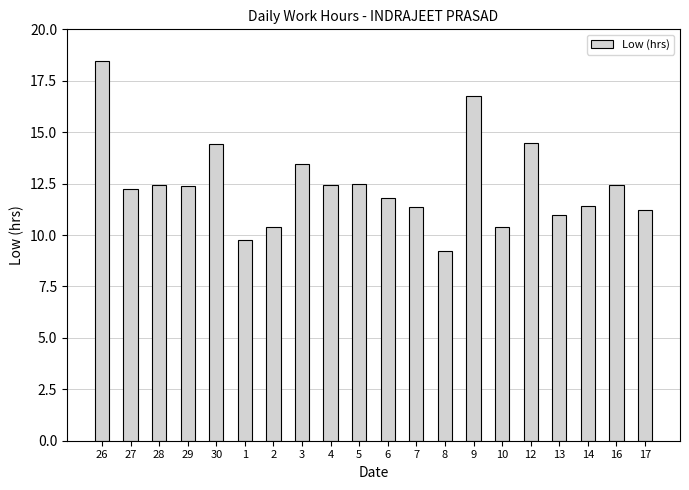

What is the sum of the values at 10 and 14?

21.8